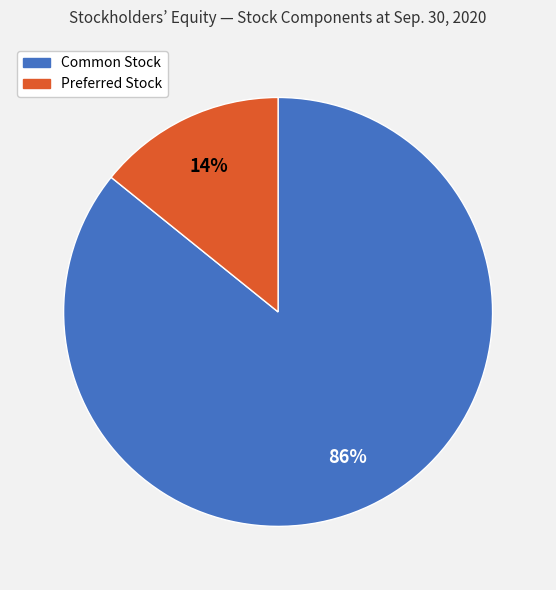

Combined, do Common Stock and Preferred Stock account for over 50%?

Yes